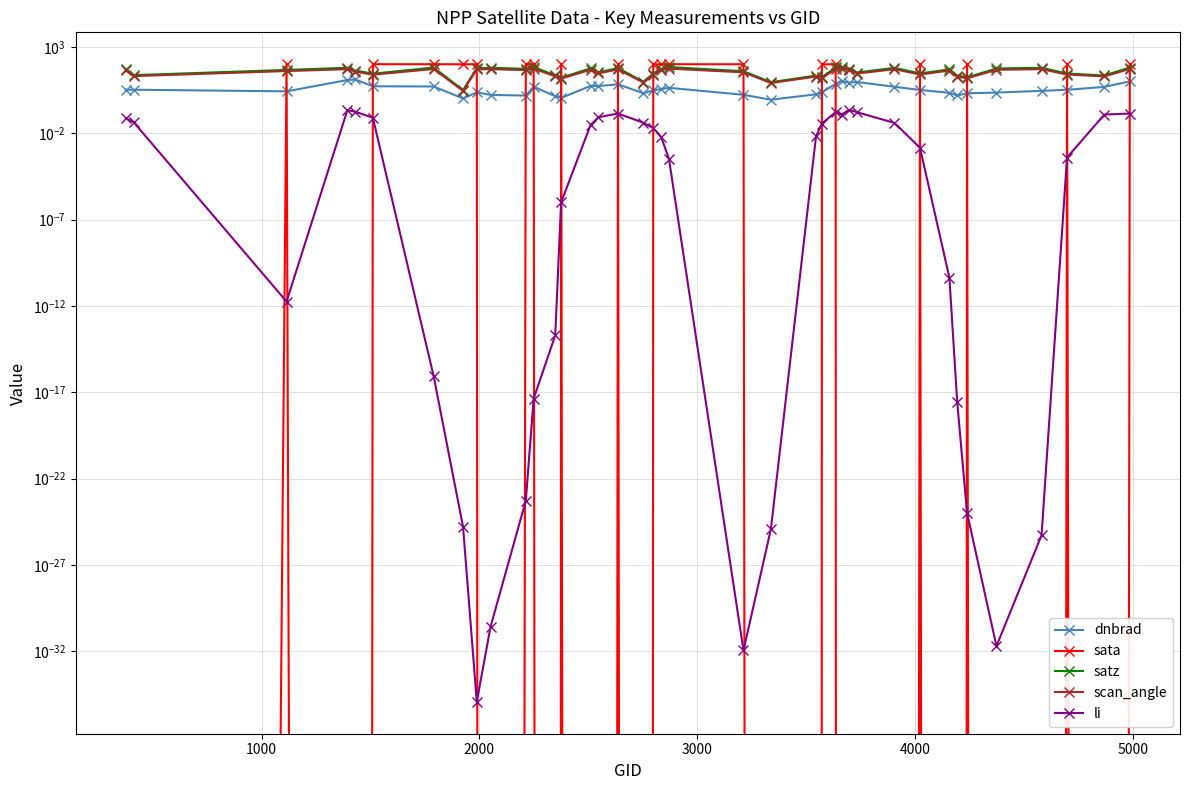

How many data points in dnbrad are less than 3?

17